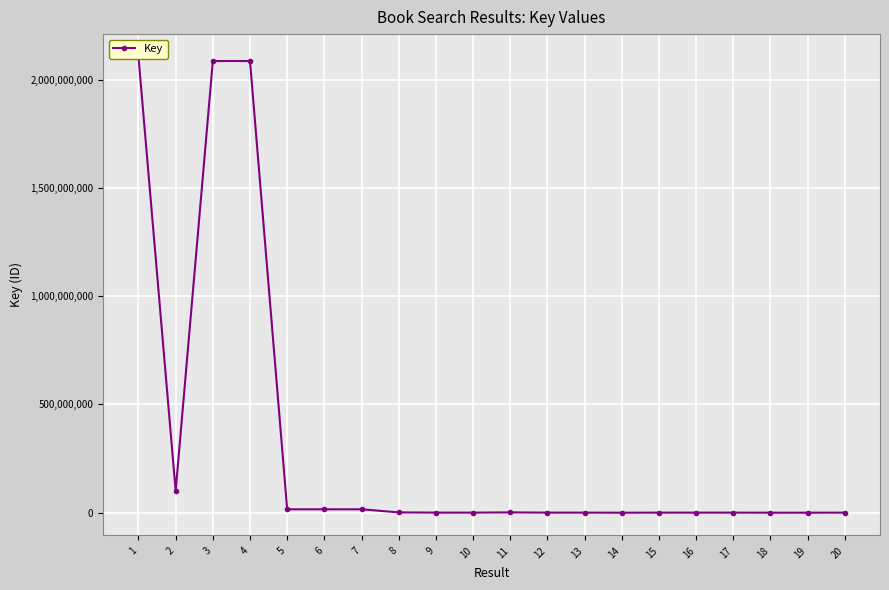

Where is the data nearest to the value 1052864130?

2